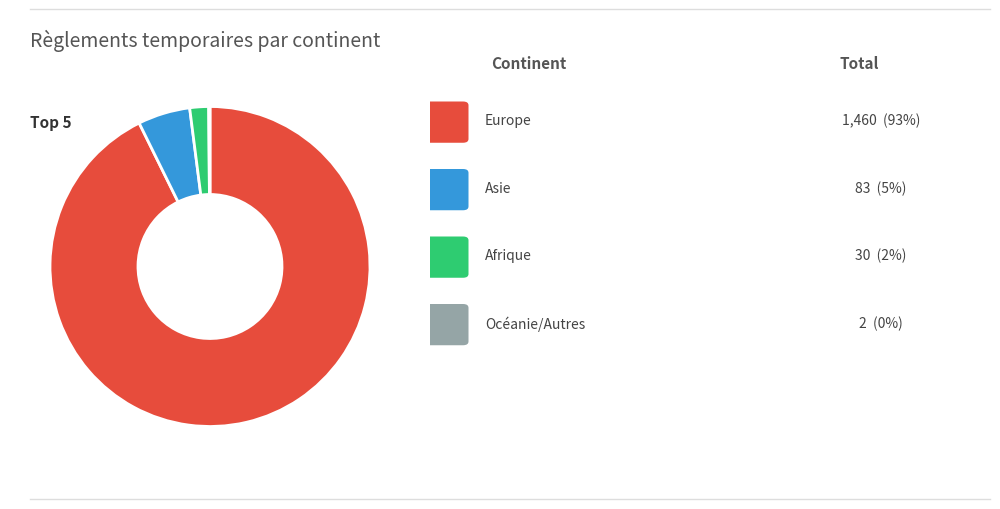

Is there a majority slice in this chart?

Yes